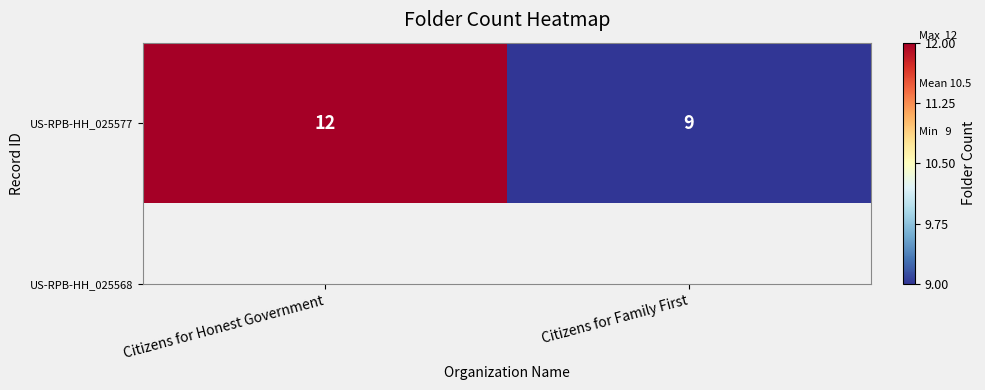

Reading left to right, list all the values displayed in this chart.

Citizens for Honest Government=12	Citizens for Family First=9